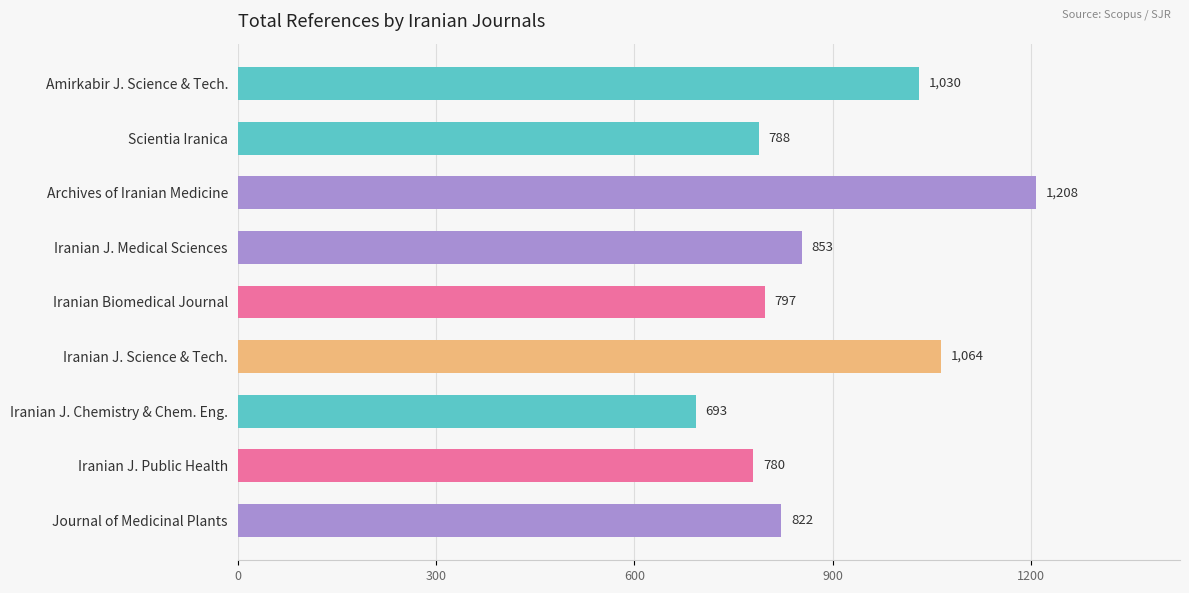

Reading bottom to top, list all the values displayed in this chart.

822	780	693	1064	797	853	1208	788	1030